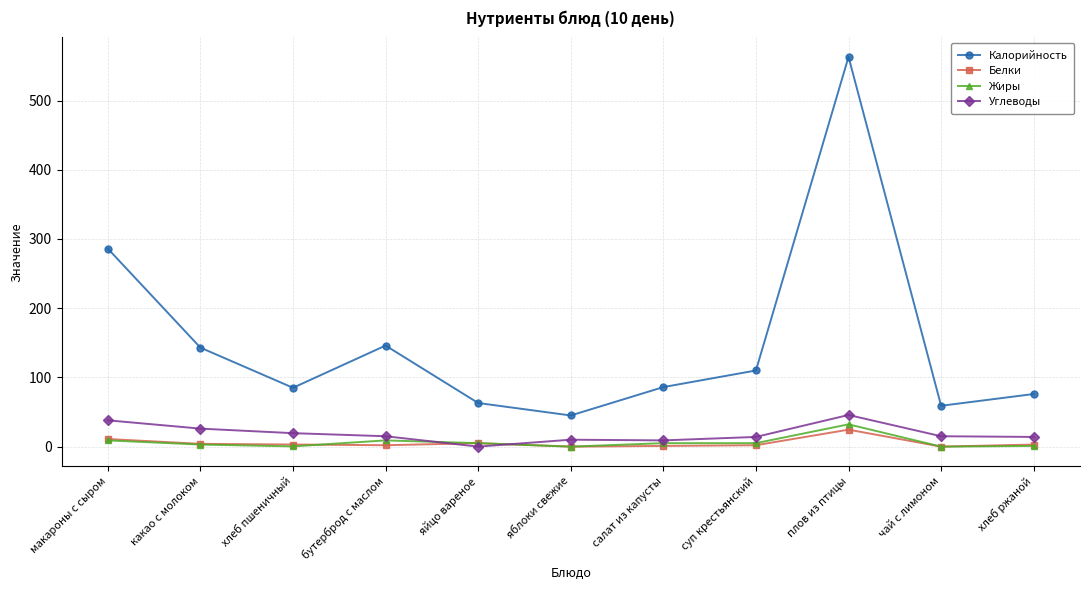

What value does the Углеводы series have at бутерброд с маслом?

15.0